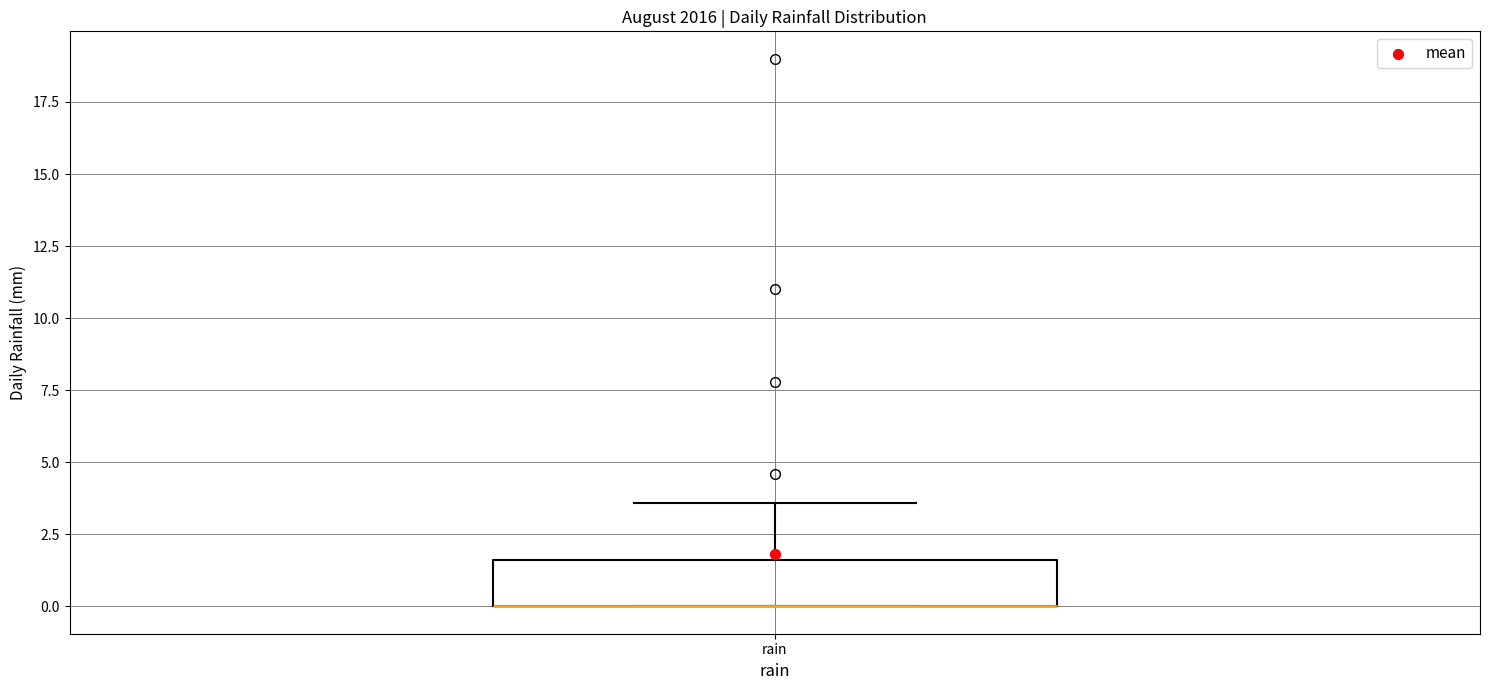

Where does the upper whisker of the box for rain end on the y-axis? The values are not printed on the chart, so give them approximately, as read against the axis.

3.5